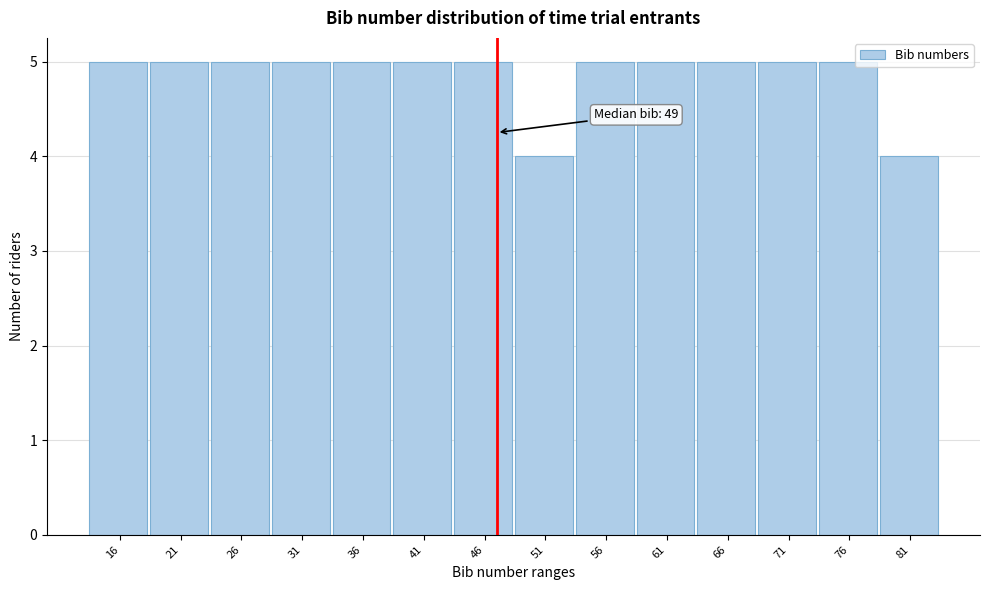

Reading left to right, what are all the values shown in this chart?

16=5	21=5	26=5	31=5	36=5	41=5	46=5	51=4	56=5	61=5	66=5	71=5	76=5	81=4